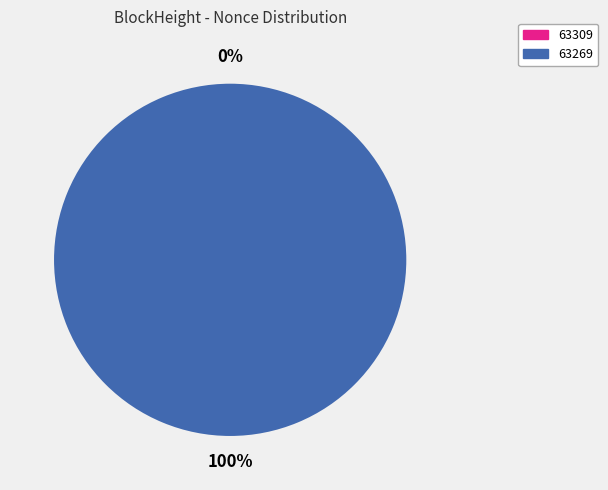

Is the sum of 63309 and 63269 greater than half?

Yes